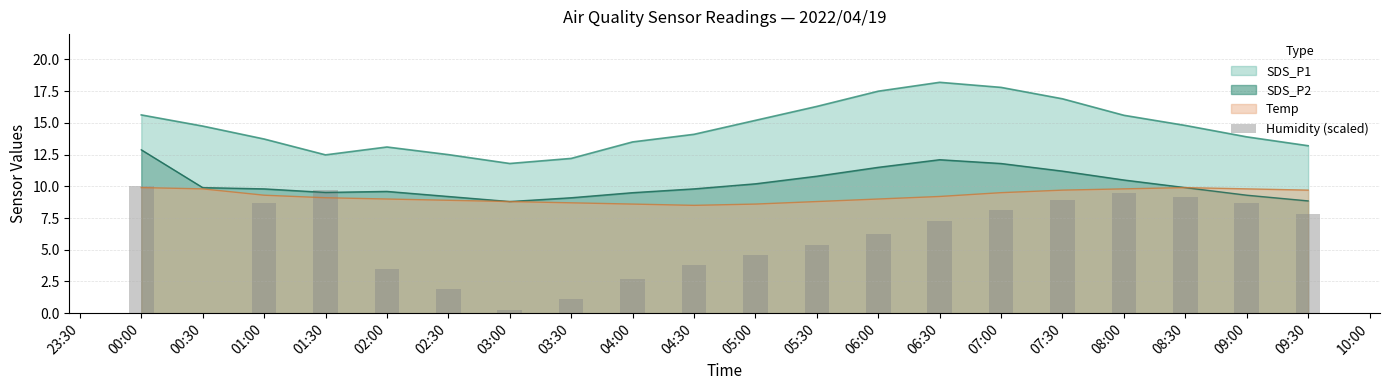

What is the minimum value for Temp?

8.5